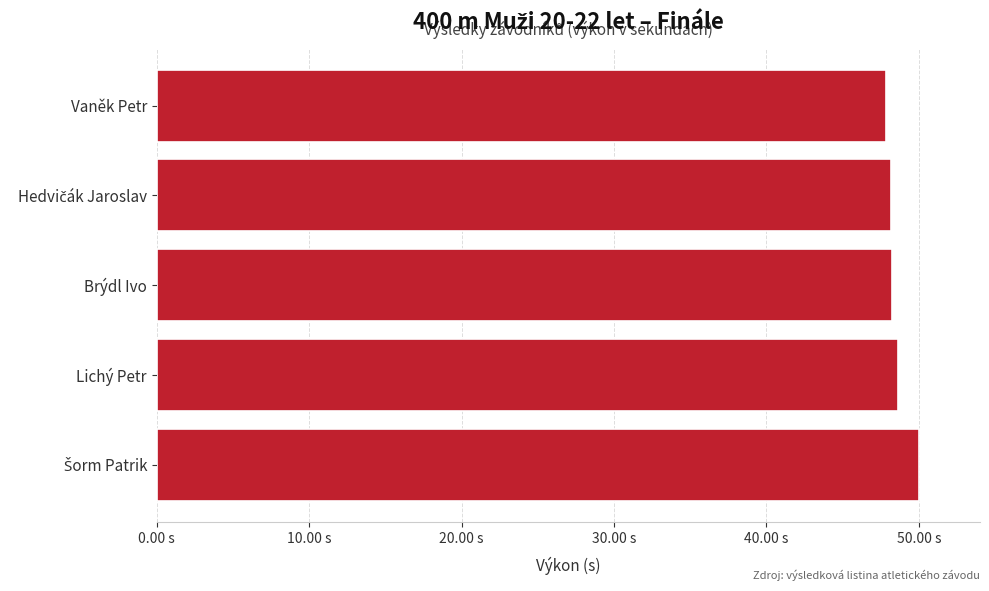

What is the difference between the second highest and second lowest values?

0.5